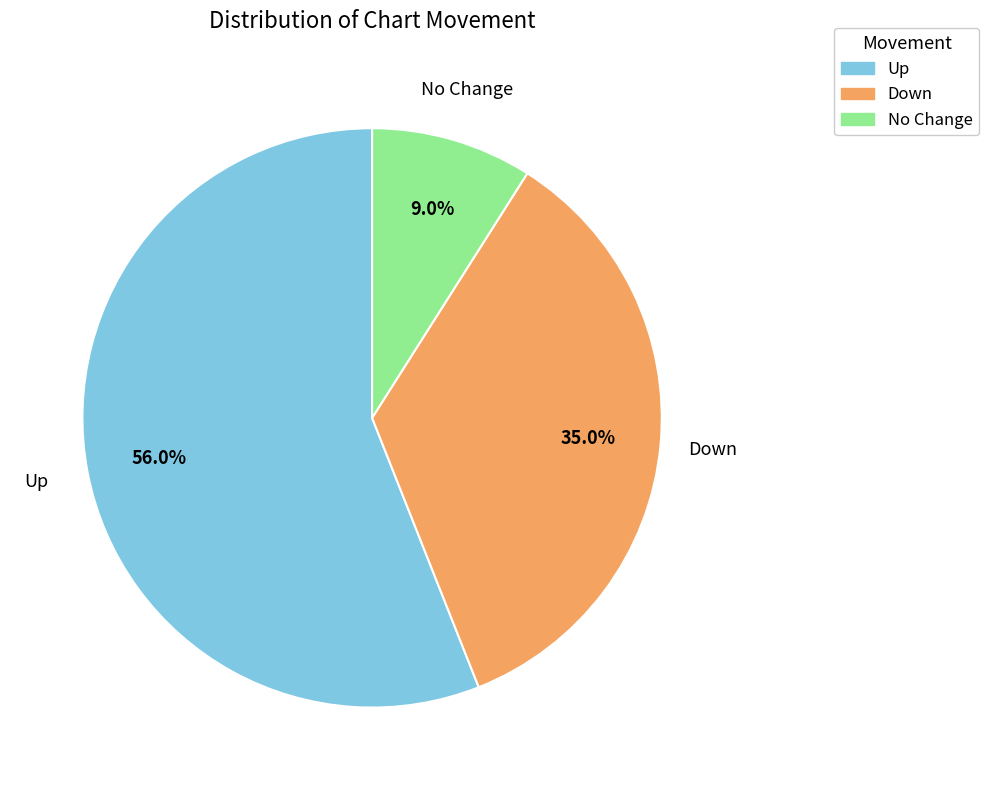

Which category has the smallest portion of the pie?

No Change